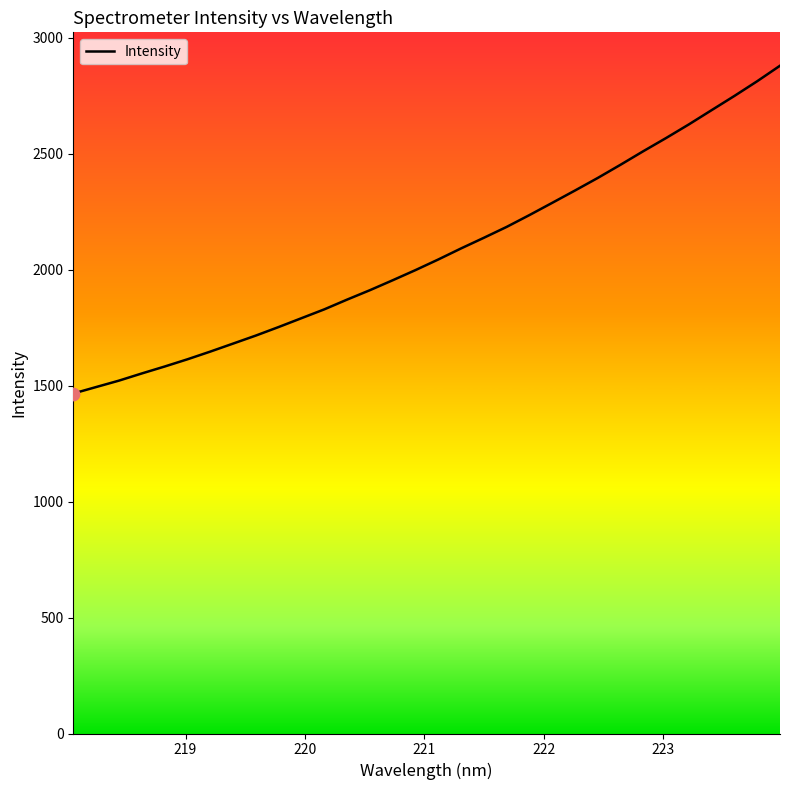

What is the smallest value displayed?

1466.1